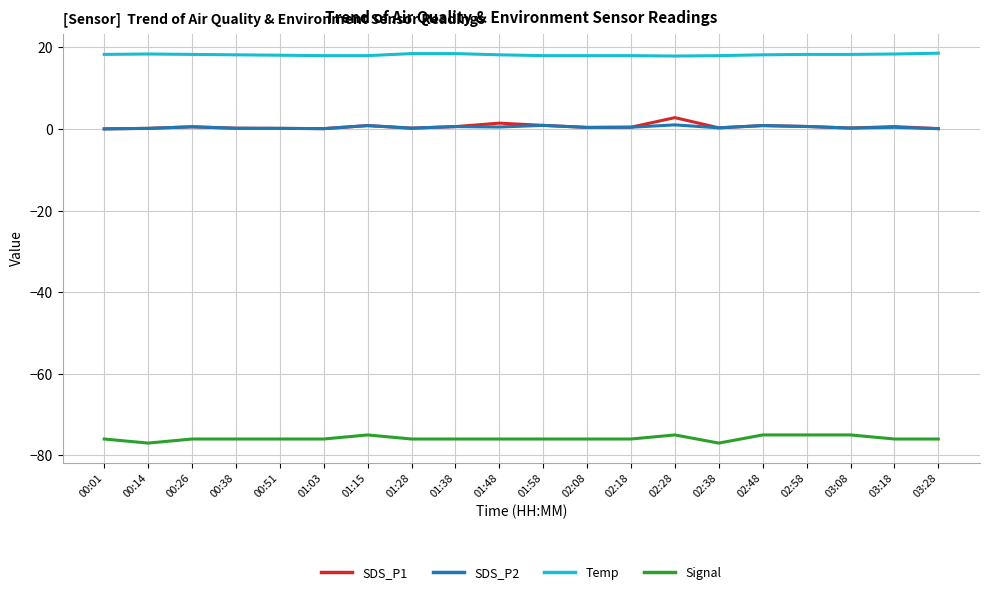

True or false: Signal and SDS_P1 intersect in this chart.

False